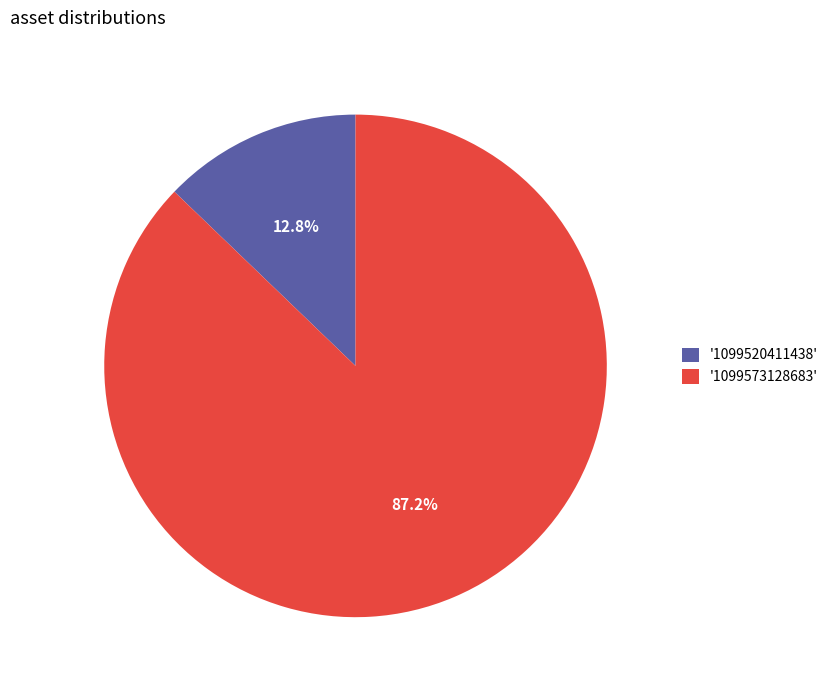

Between '1099520411438' and '1099573128683', which is larger?

'1099573128683'